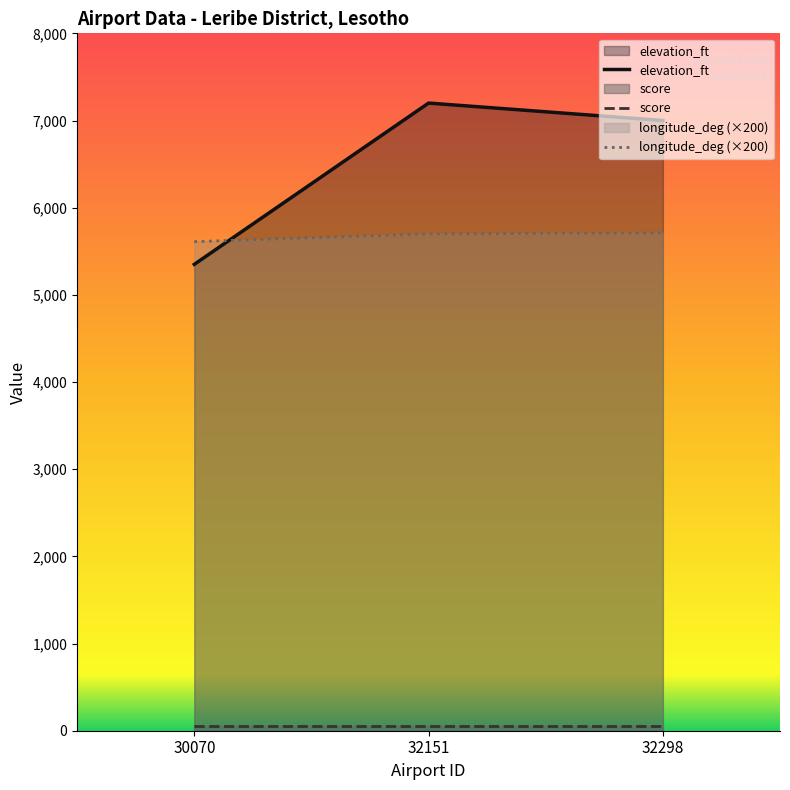

What is the difference between the highest and lowest values at 30070?

5560.6